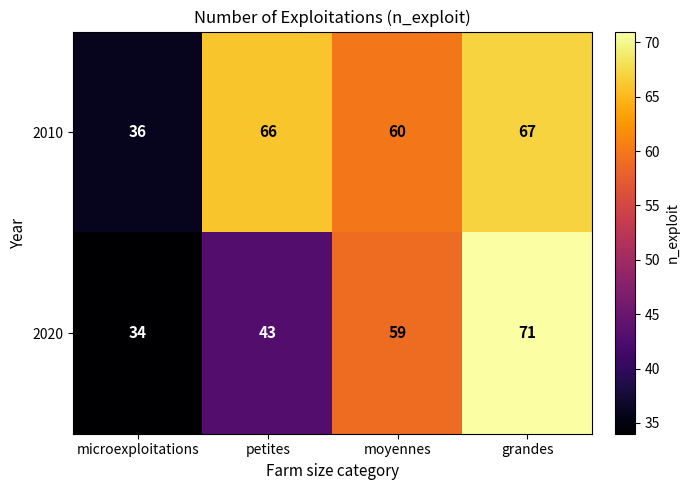

Is it true that 2010 equals 67 at grandes?

True